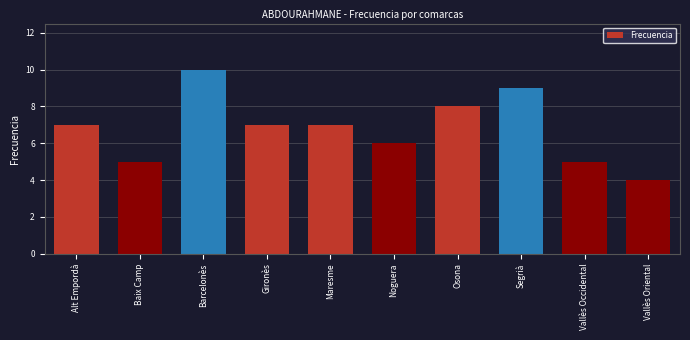

What is the average value?

7